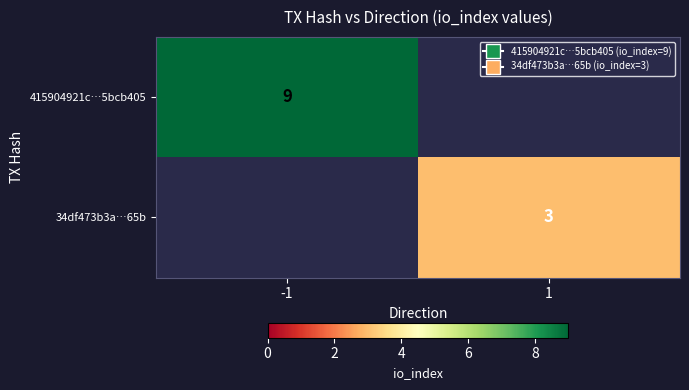

Is it true that 34df473b3a…65b equals 4 at 1?

False